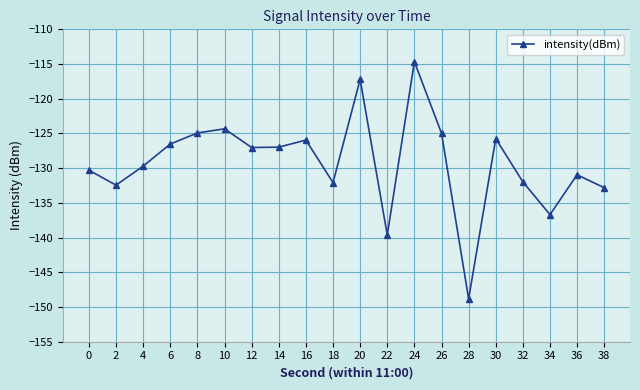

The chart shows a value of -130.3 at 0. True or false?

True